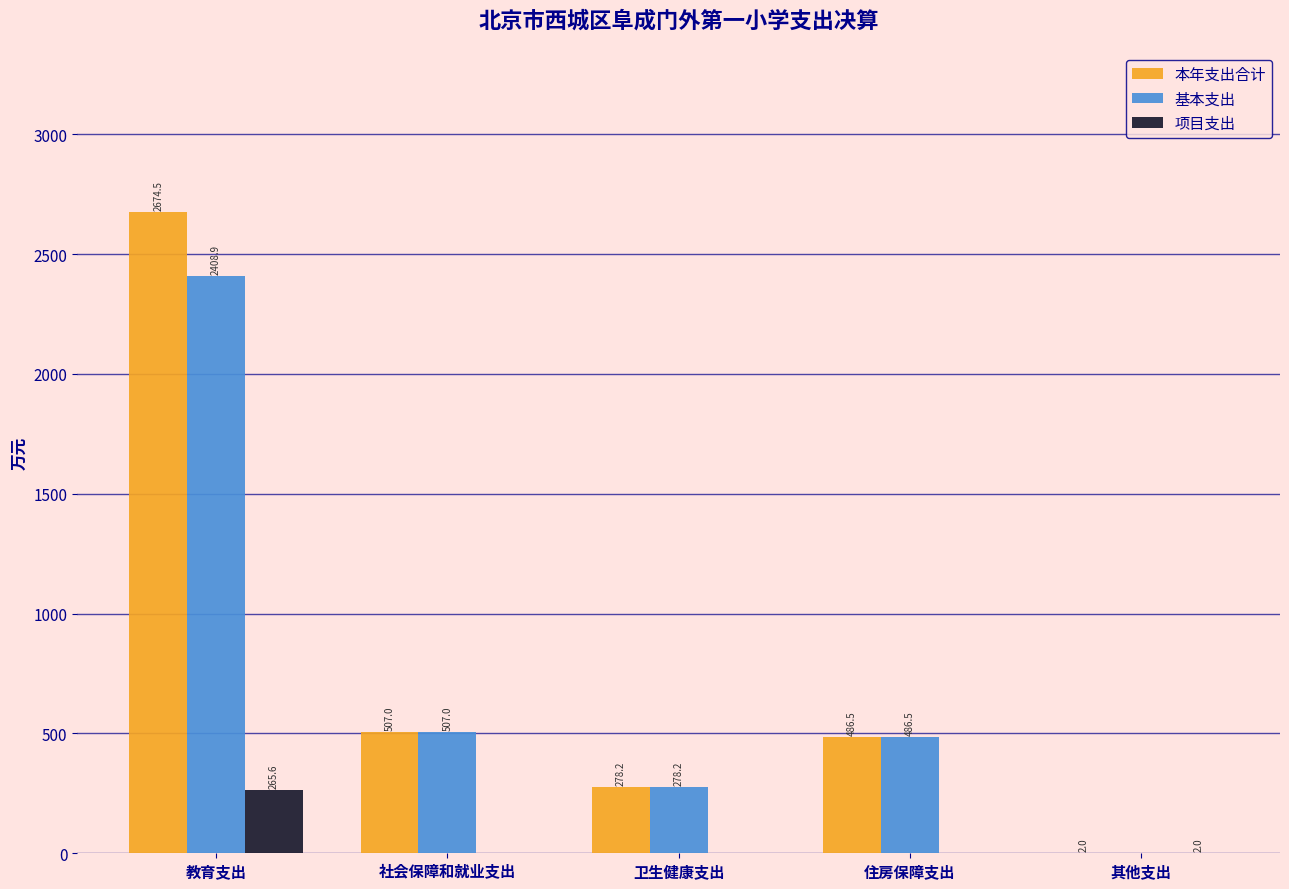

At which category is the sum across all series the highest?

教育支出